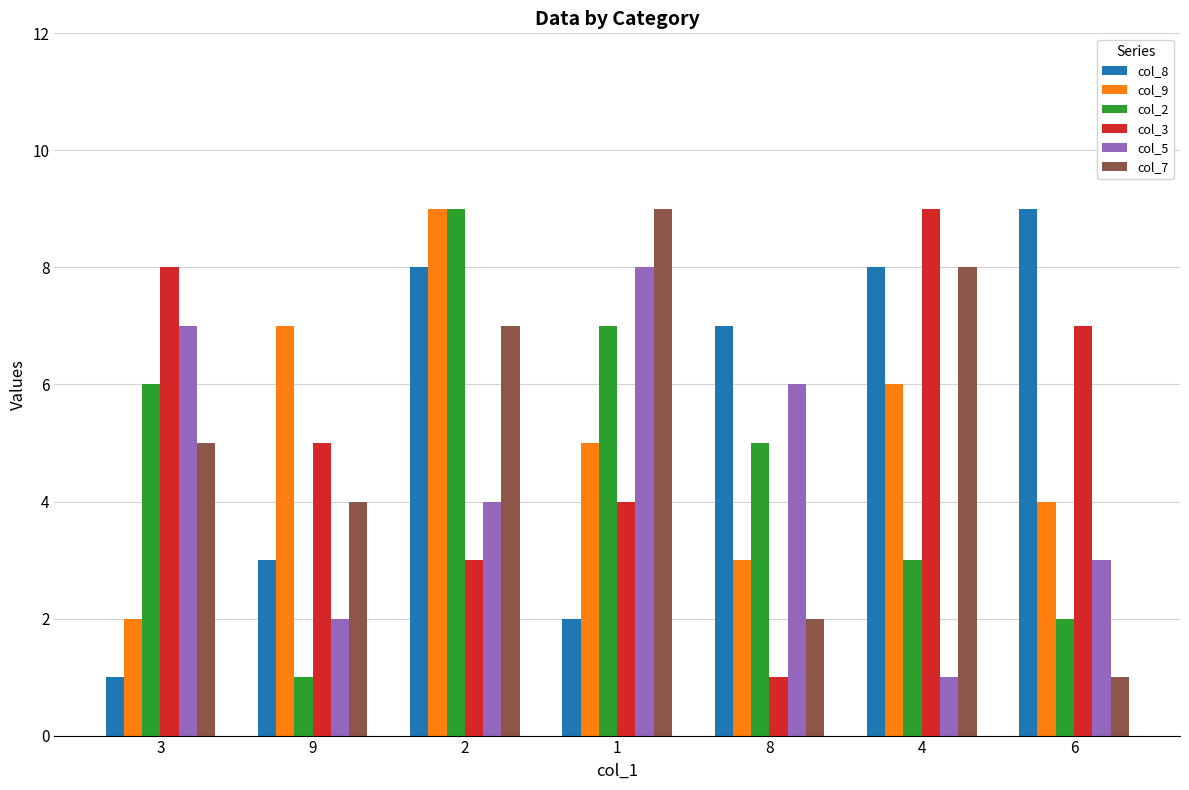

Reading right to left, what are all the values shown in this chart?

col_8: 6=9	4=8	8=7	1=2	2=8	9=3	3=1
col_9: 6=4	4=6	8=3	1=5	2=9	9=7	3=2
col_2: 6=2	4=3	8=5	1=7	2=9	9=1	3=6
col_3: 6=7	4=9	8=1	1=4	2=3	9=5	3=8
col_5: 6=3	4=1	8=6	1=8	2=4	9=2	3=7
col_7: 6=1	4=8	8=2	1=9	2=7	9=4	3=5